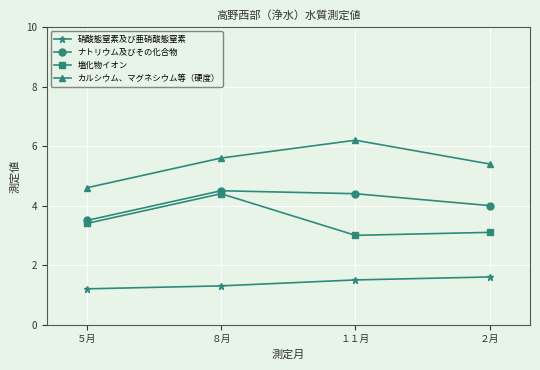

What is the sum of all 塩化物イオン values?

13.9